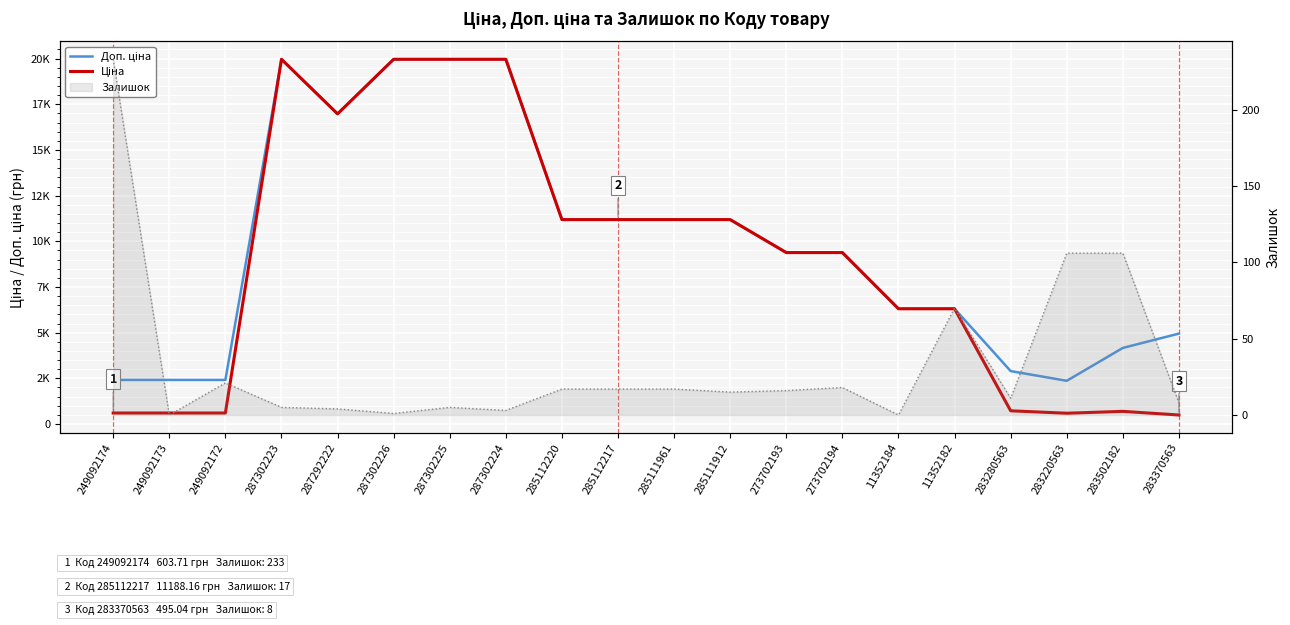

True or false: Залишок лінія and Доп. ціна intersect in this chart.

False